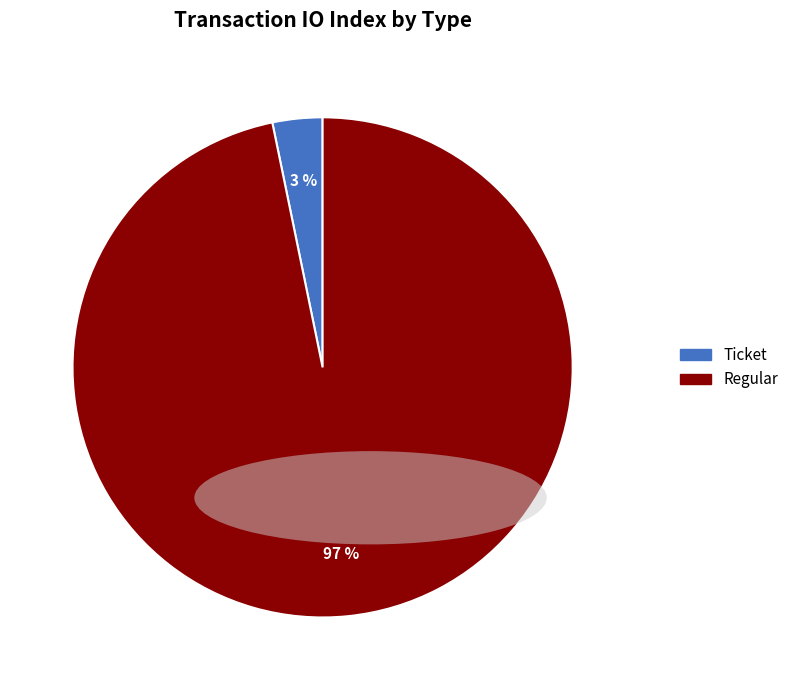

Do Ticket and Regular together represent more than half of the pie?

Yes